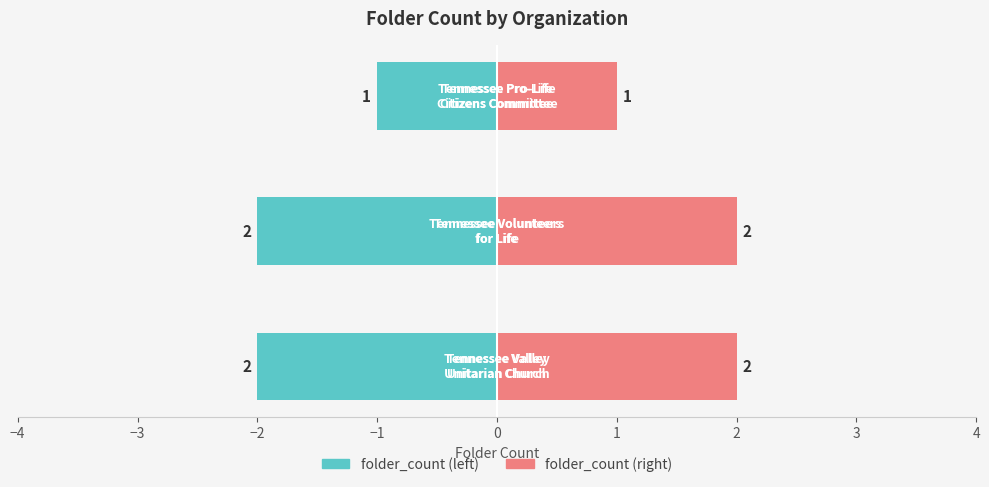

What is the change in value from Tennessee Valley
Unitarian Church to Tennessee Pro-Life
Citizens Committee?

-1